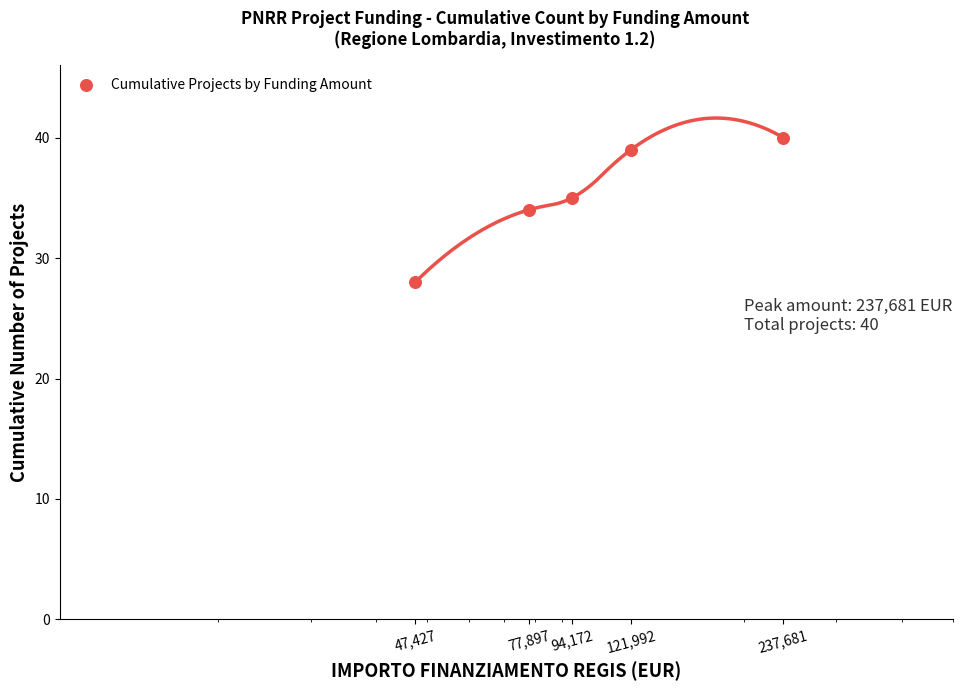

Between 237,681 and 121,992, which is larger?

237,681